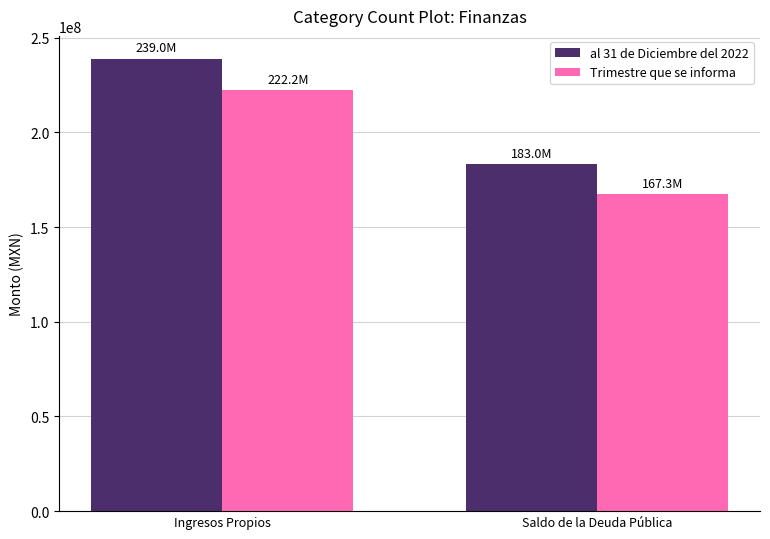

What position from the left is Ingresos Propios?

1